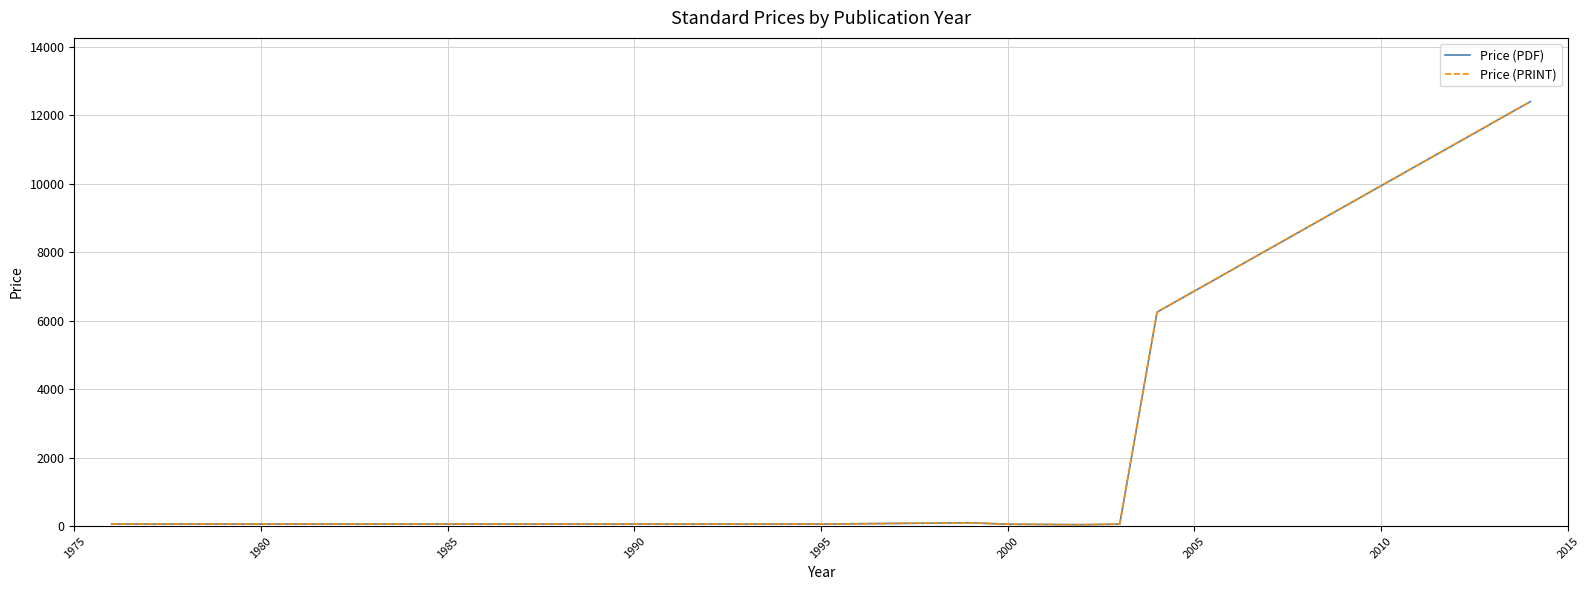

What is the difference between the maximum and minimum values in the Price (PDF) series?

12357.0